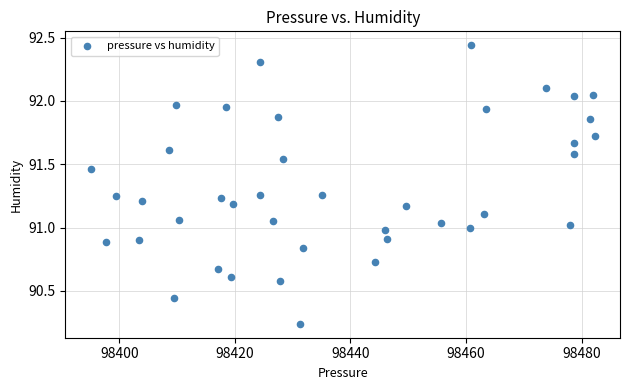

What is the range of X values (max minus min)?

87.2